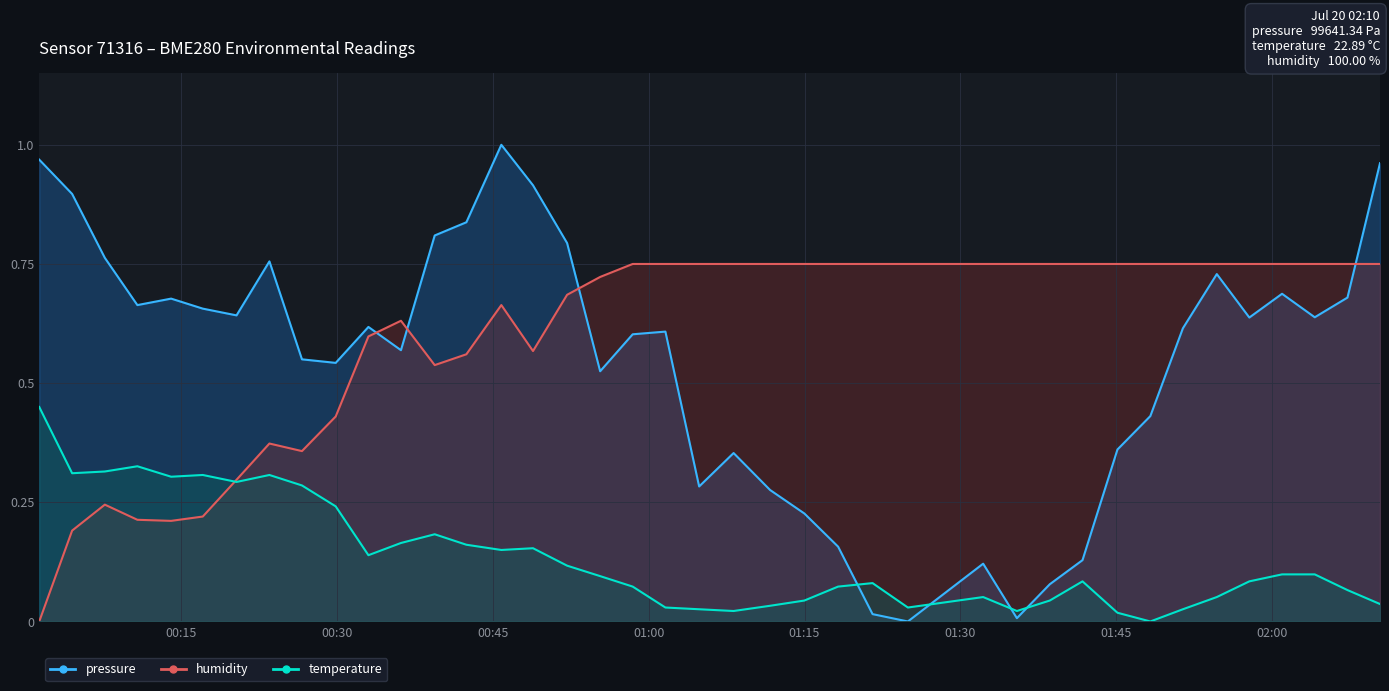

What is the average value of the temperature series?

0.1